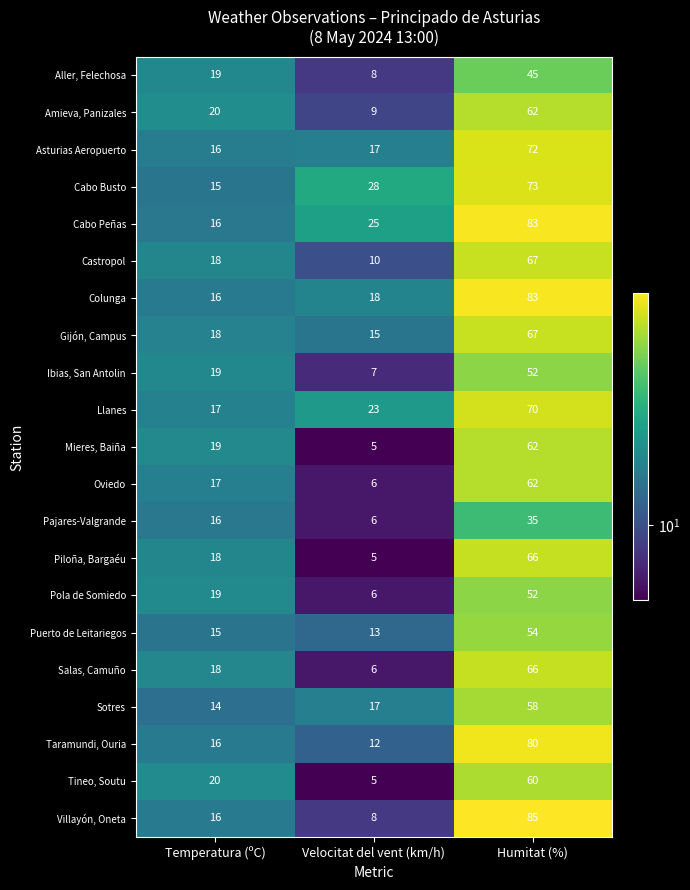

List the labels in order of Cabo Busto value, smallest first.

Temperatura (ºC), Velocitat del vent (km/h), Humitat (%)